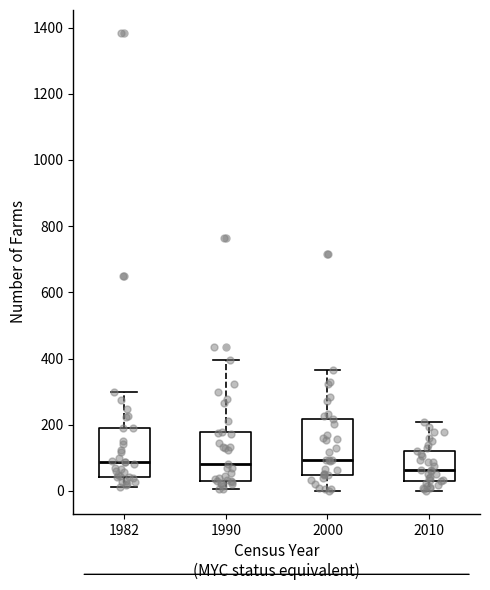

Reading left to right, read every box against the y-axis: the position of its median line, the range the box covers, and the ends of its whiskers. The values are not printed on the chart, so give them approximately, as read against the axis.

1982: median 80, box 40 to 180, whiskers 20 to 300
1990: median 80, box 20 to 180, whiskers 0 to 400
2000: median 100, box 40 to 220, whiskers 0 to 360
2010: median 60, box 40 to 120, whiskers 0 to 200